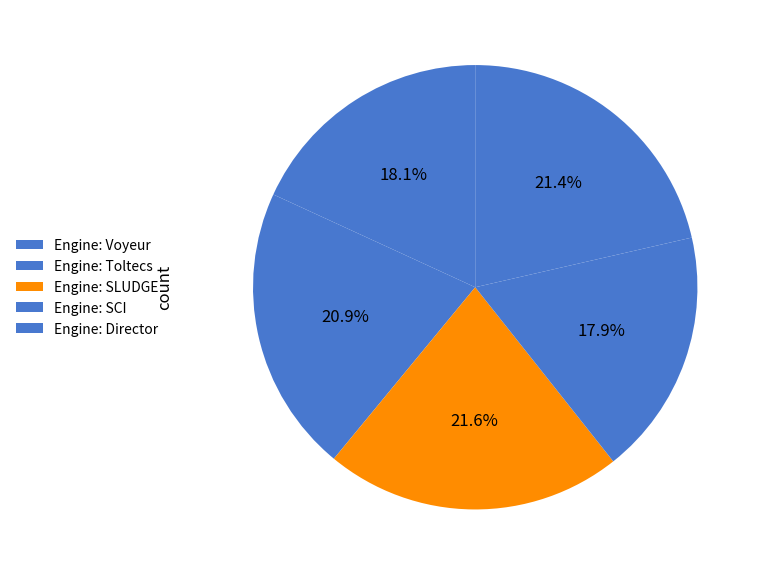

Is the sum of Engine: SLUDGE and Engine: Director greater than half?

No